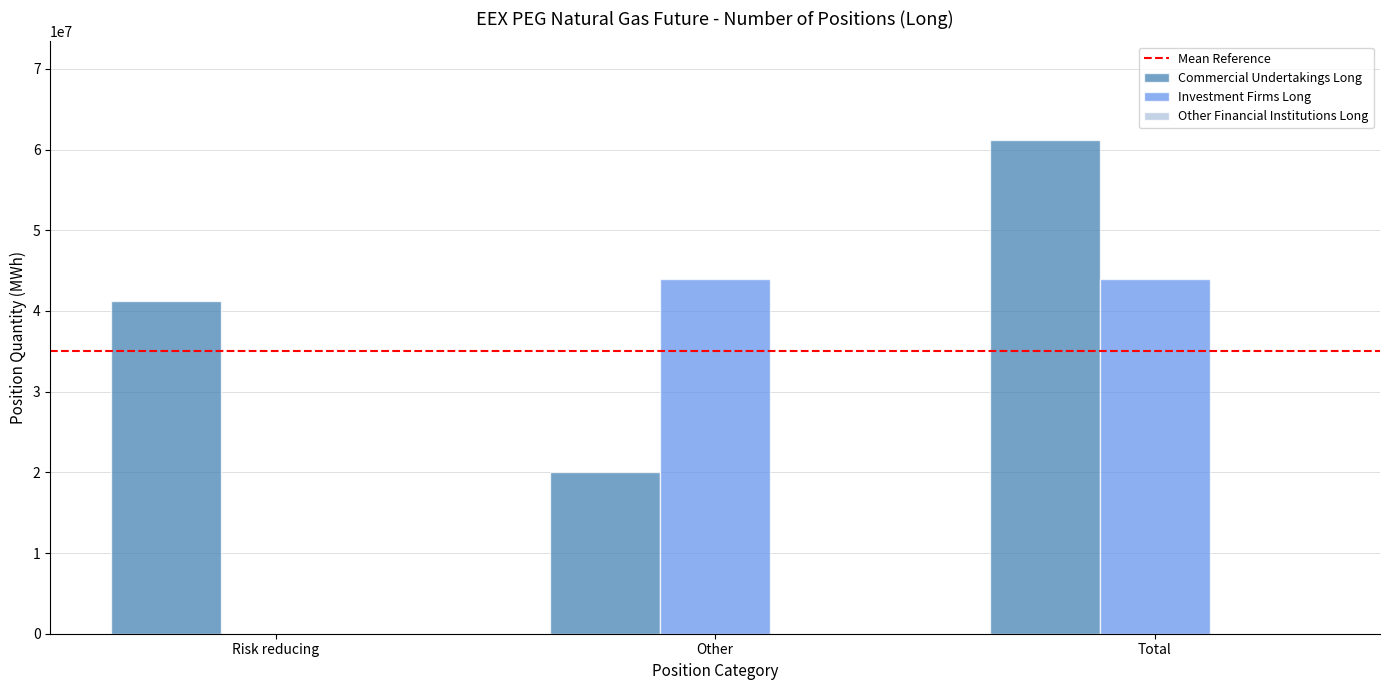

Is the value of Investment Firms Long at Total greater than the value of Commercial Undertakings Long at Other?

Yes